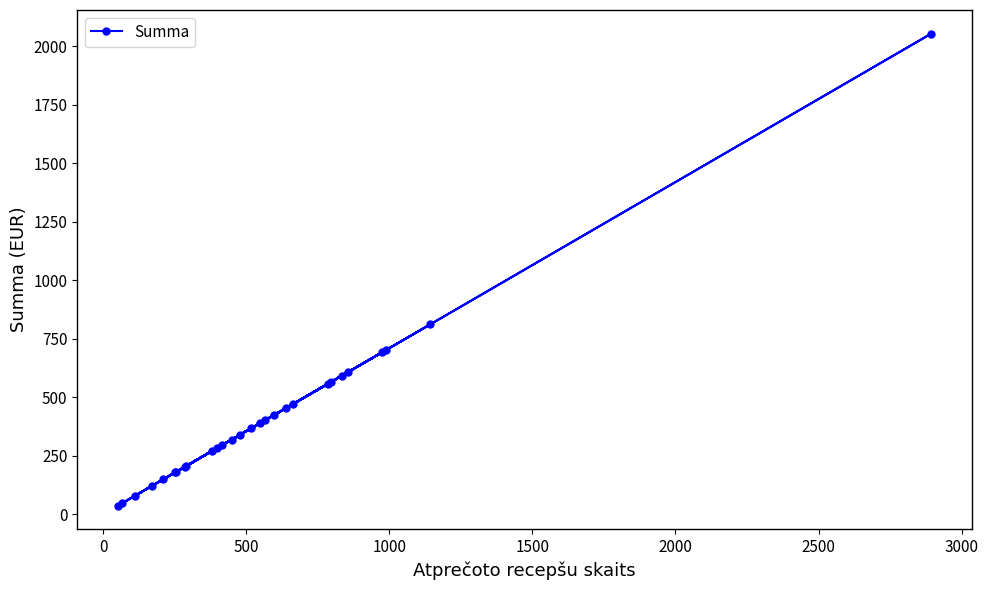

What is the maximum value shown in the chart?

2054.7